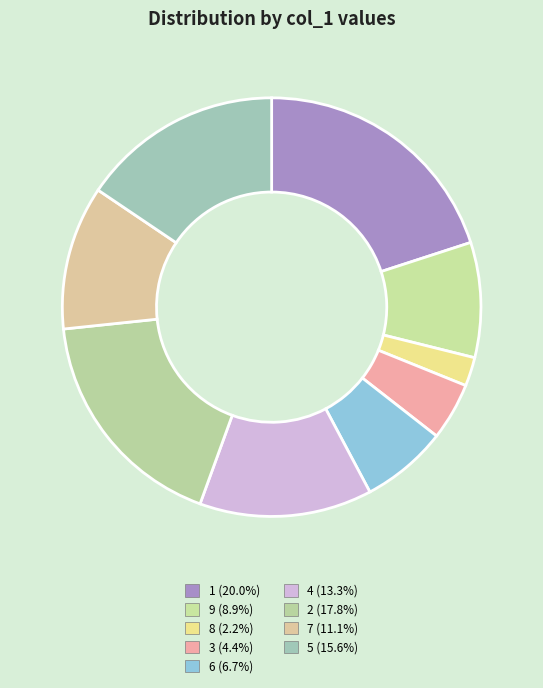

Does 3 represent more than half of the total?

No